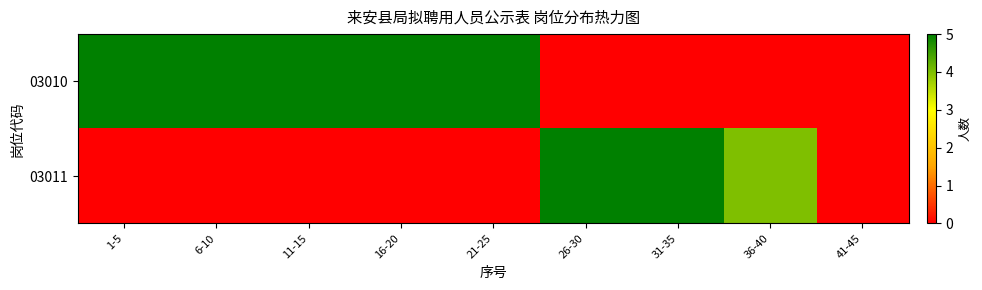

Reading left to right, transcribe all the data shown in this chart.

03010: 1-5=5	6-10=5	11-15=5	16-20=5	21-25=5	26-30=0	31-35=0	36-40=0	41-45=0
03011: 1-5=0	6-10=0	11-15=0	16-20=0	21-25=0	26-30=5	31-35=5	36-40=4	41-45=0